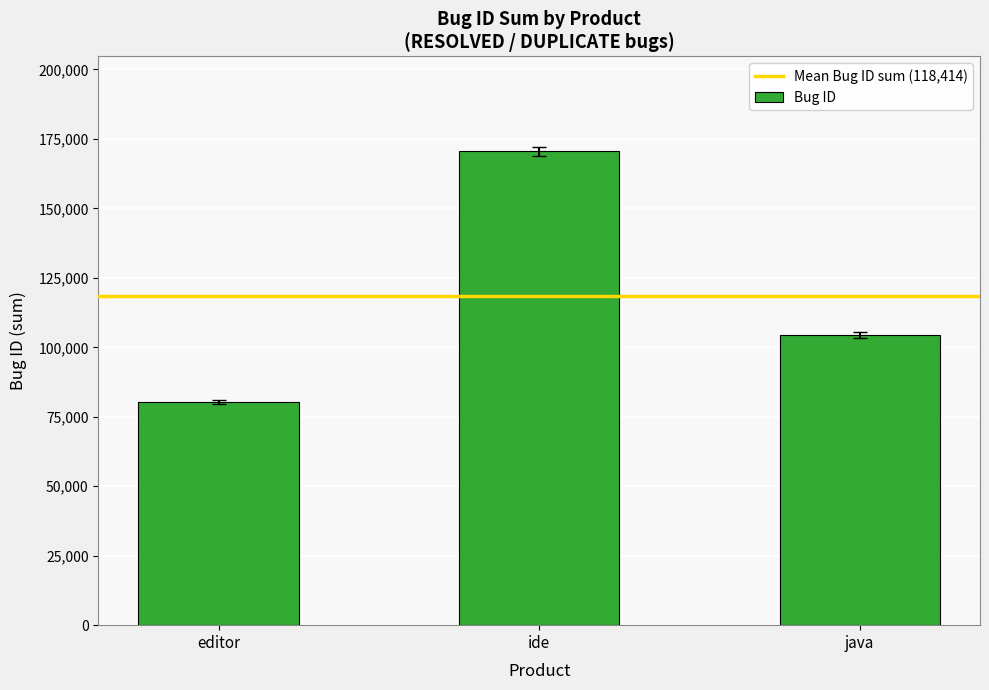

Which category has the lowest value across all series?

editor